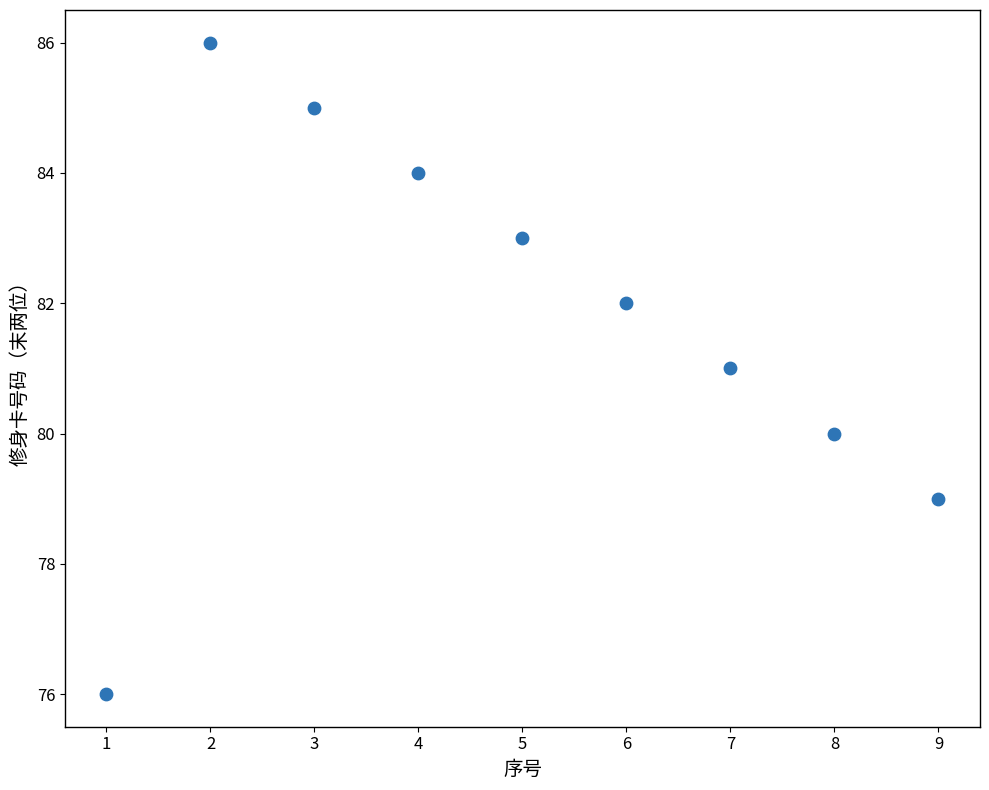

What is the average Y value?

82